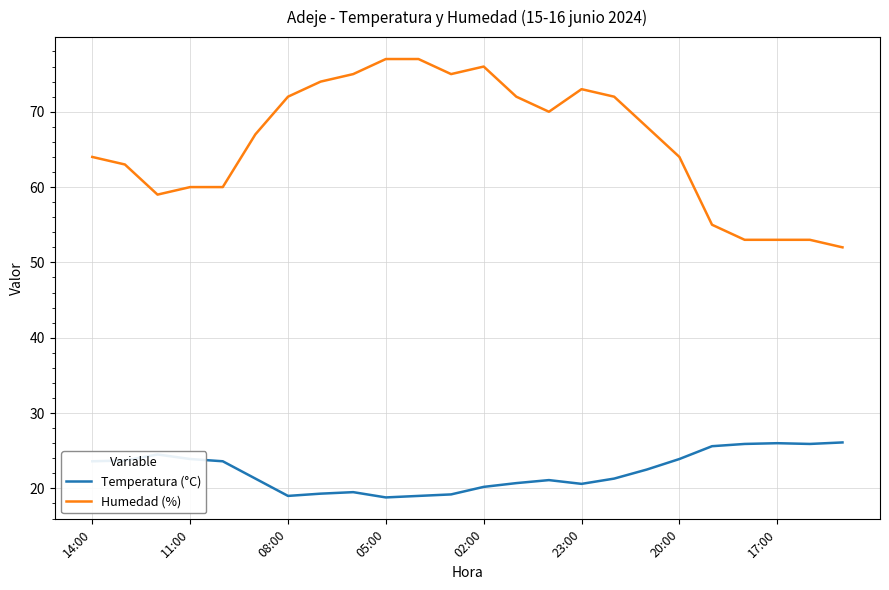

Count the number of categories in the chart.

24